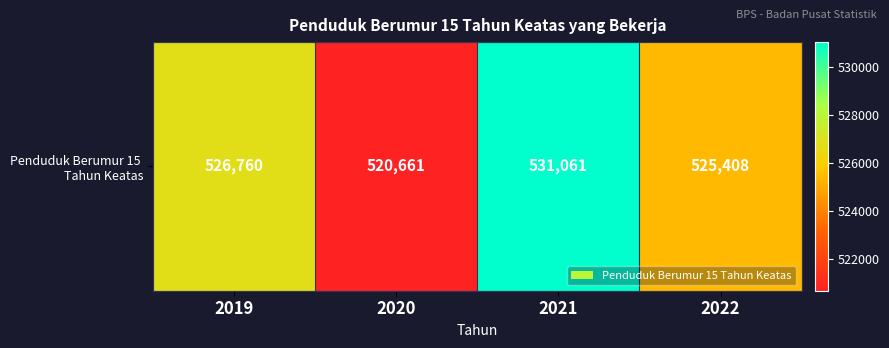

Reading right to left, what are all the values shown in this chart?

525408	531061	520661	526760